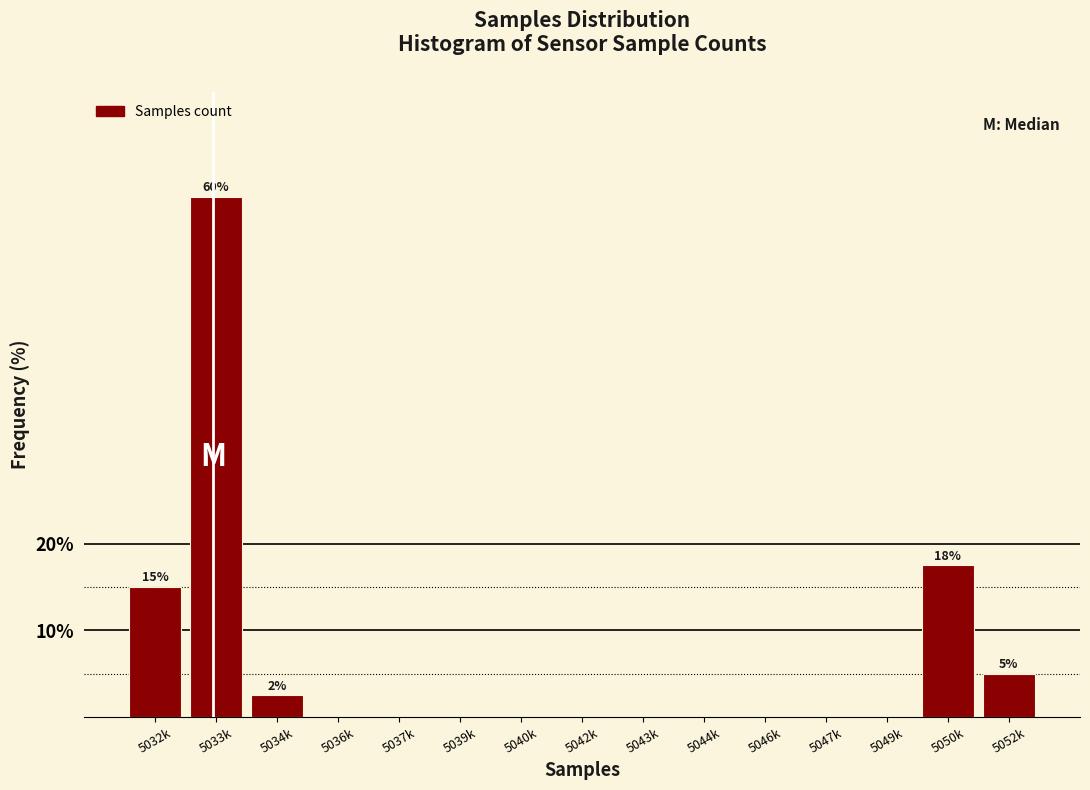

Reading right to left, list all the values displayed in this chart.

5052k=5.0	5050k=17.5	5049k=0.0	5047k=0.0	5046k=0.0	5044k=0.0	5043k=0.0	5042k=0.0	5040k=0.0	5039k=0.0	5037k=0.0	5036k=0.0	5034k=2.5	5033k=60.0	5032k=15.0